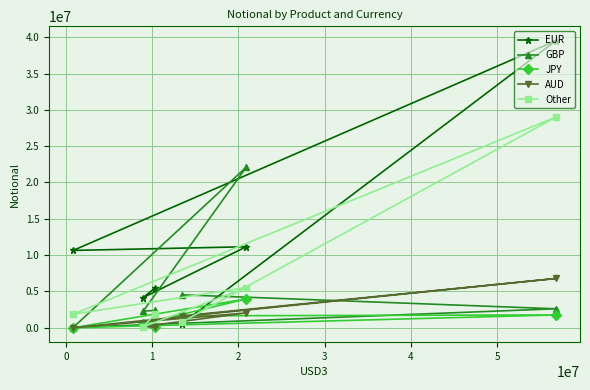

What is the difference between the second highest and second lowest values in the Other series?

4769236